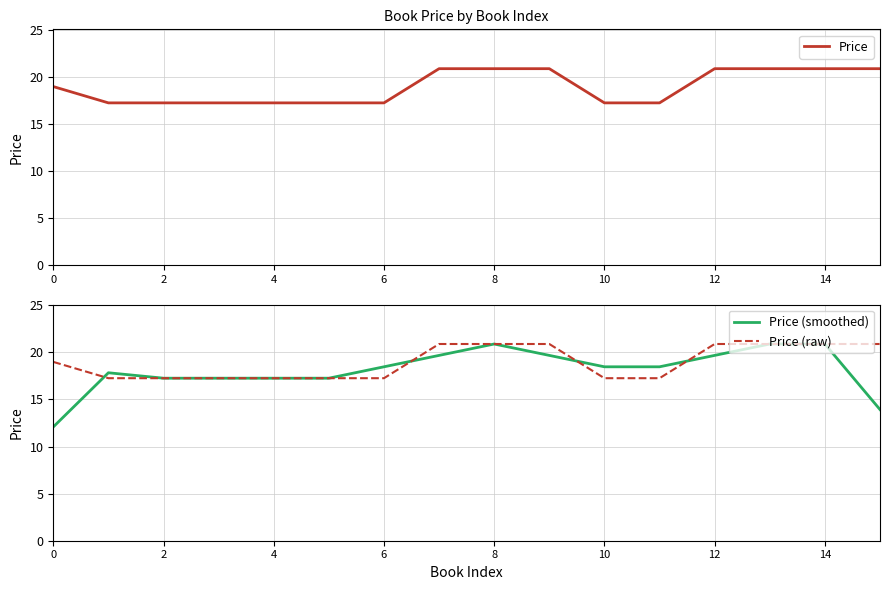

True or false: Price (raw) and Price intersect in this chart.

False